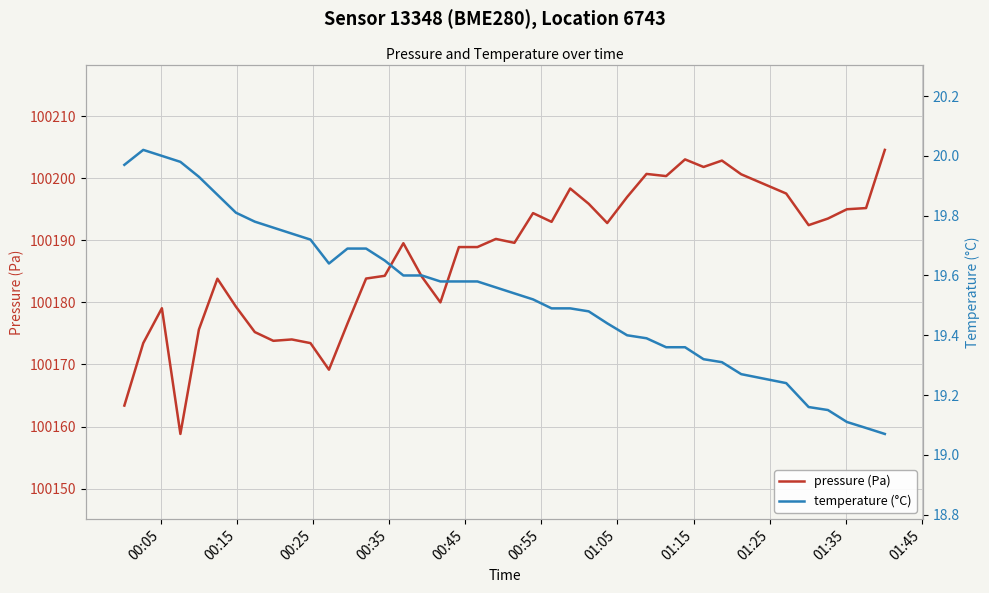

What are all the series names shown in the legend?

pressure (Pa), temperature (°C)